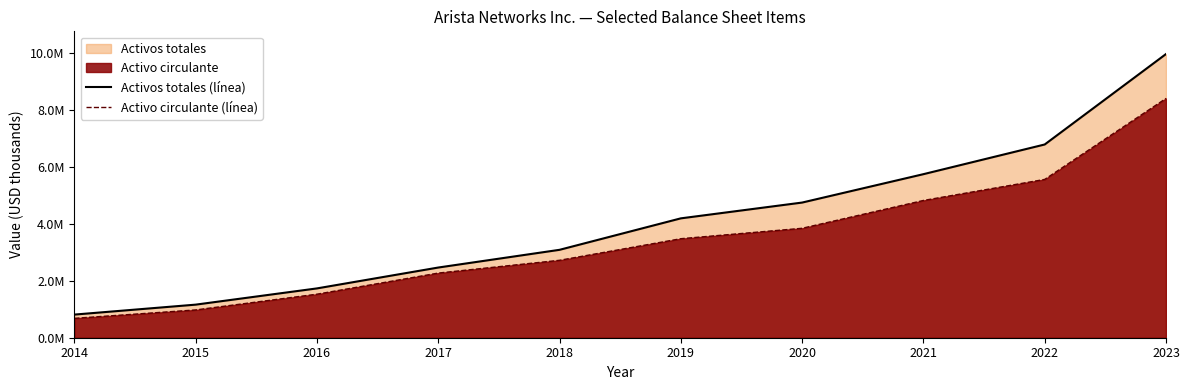

What is the highest value of the Activos totales (línea) series?

9946806